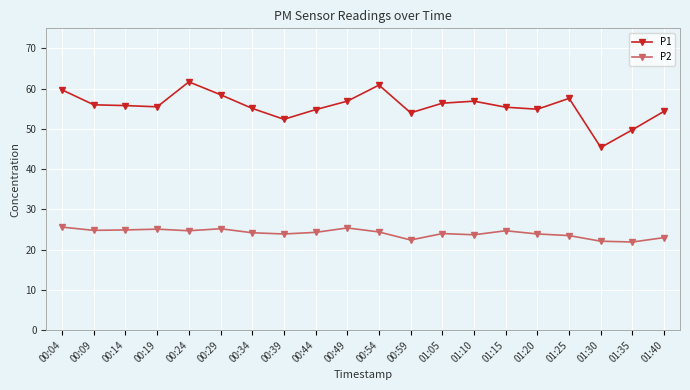

True or false: P2 has more than 0 points higher than both neighbors.

True